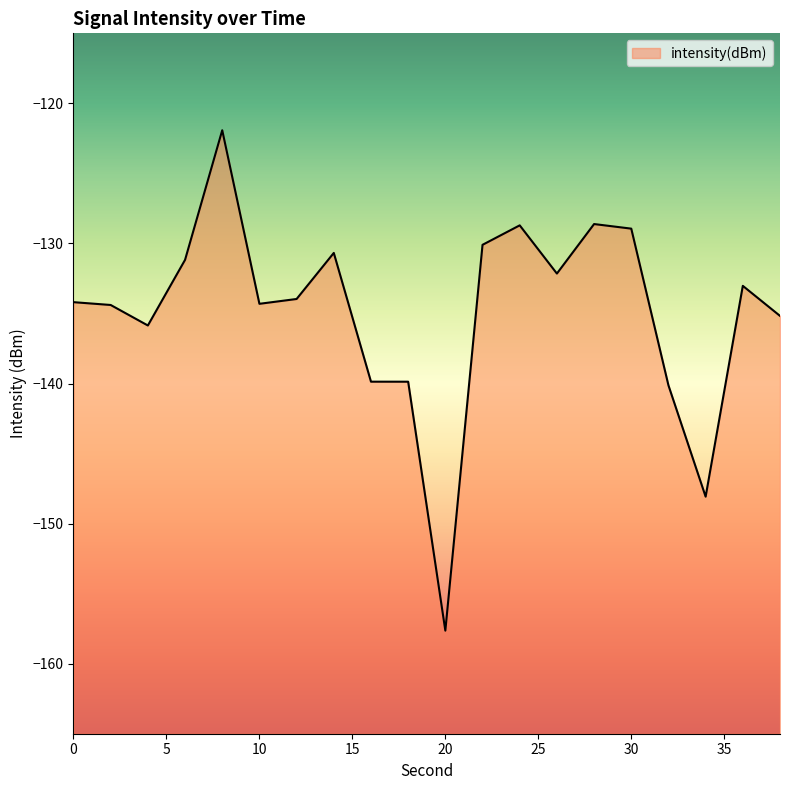

Which category has the lowest value across all series?

20